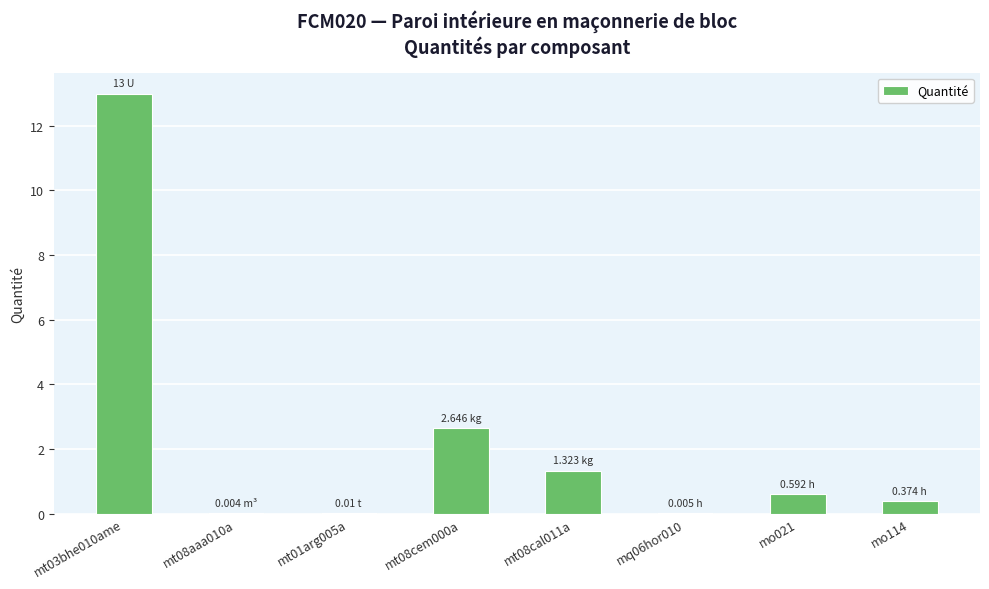

What is the sum of the values at mo021 and mt08cem000a?

3.2